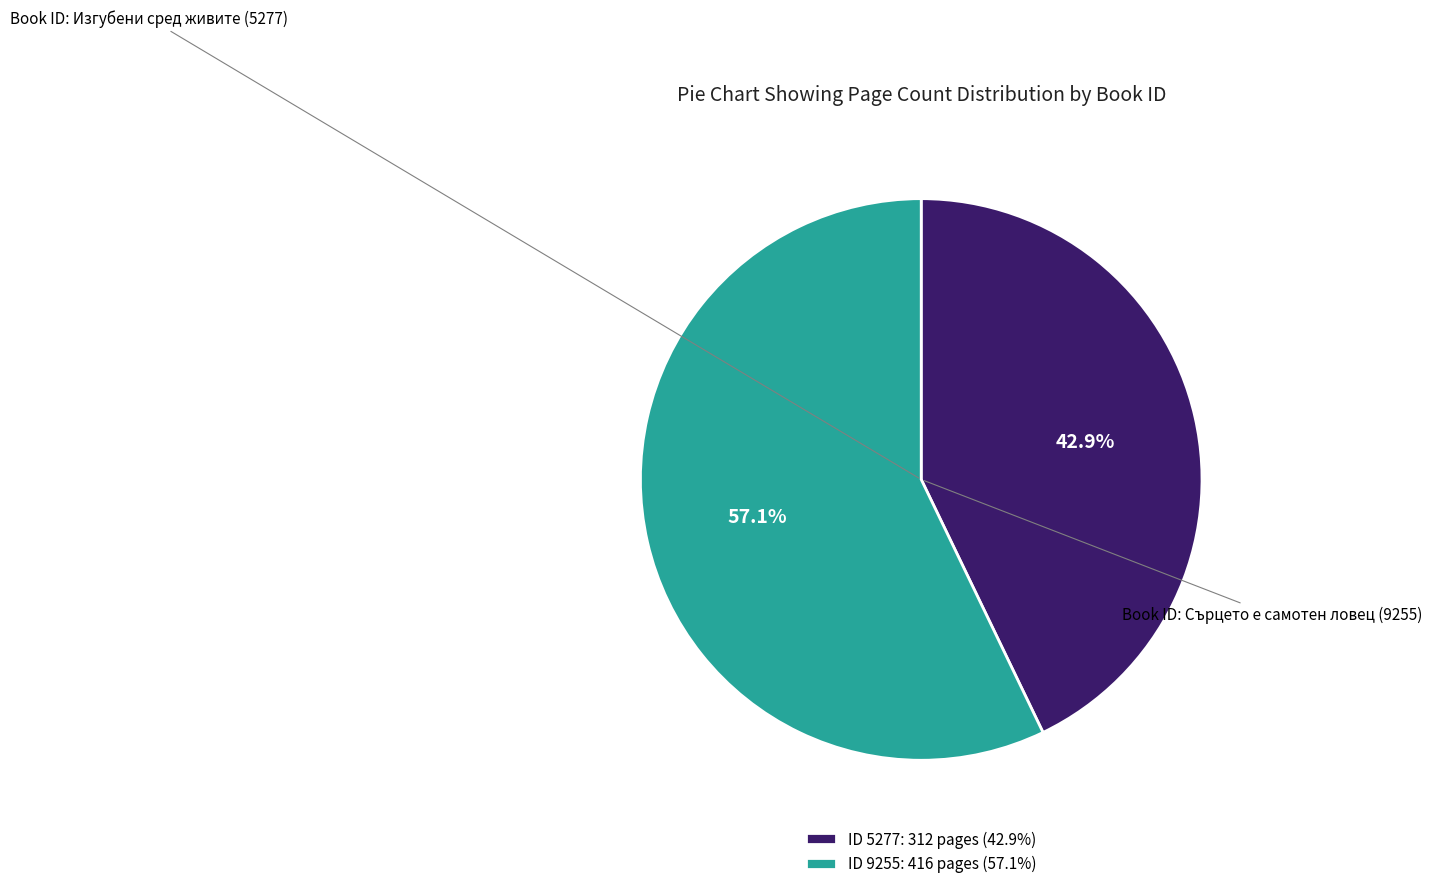

What is the largest slice in the pie chart?

ID 9255: 416 pages (57.1%)